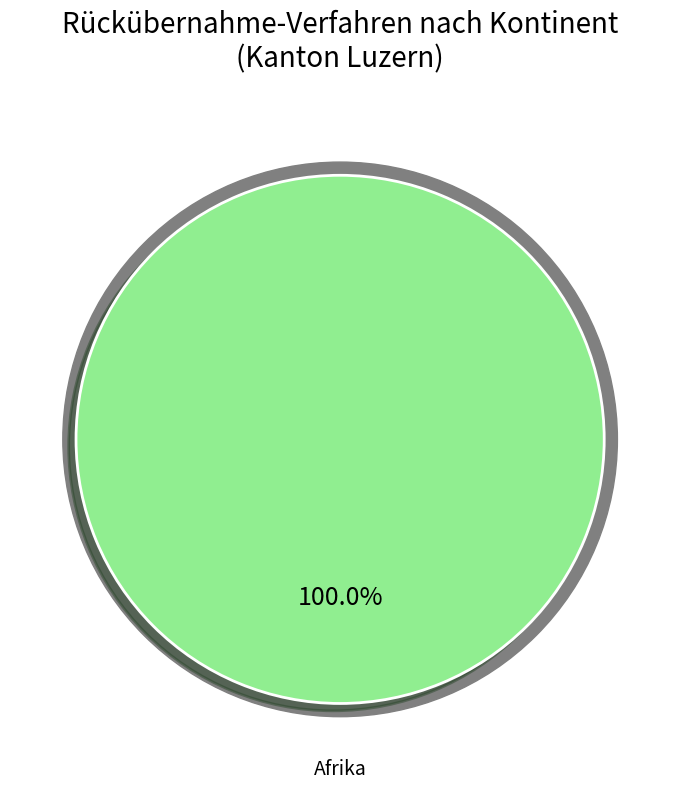

Is it true that Asien is 0% of the pie?

True